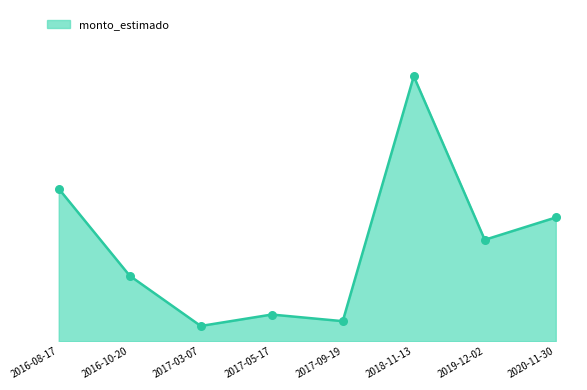

Between 2017-09-19 and 2019-12-02, which is larger?

2019-12-02